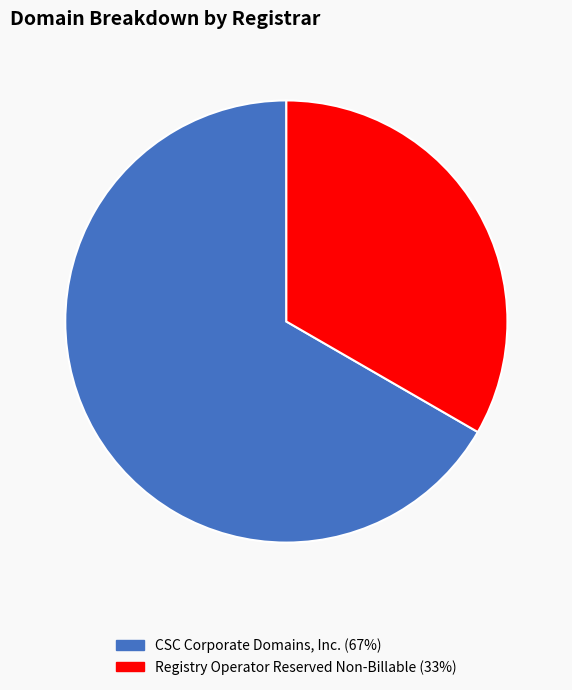

Is there any slice that represents more than half of the pie?

Yes